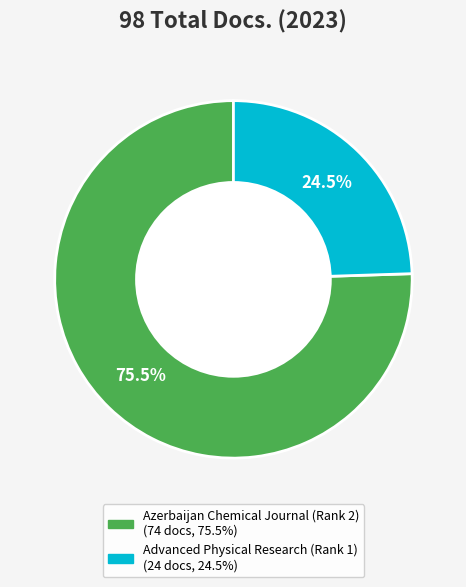

Which category accounts for the majority?

Azerbaijan Chemical Journal